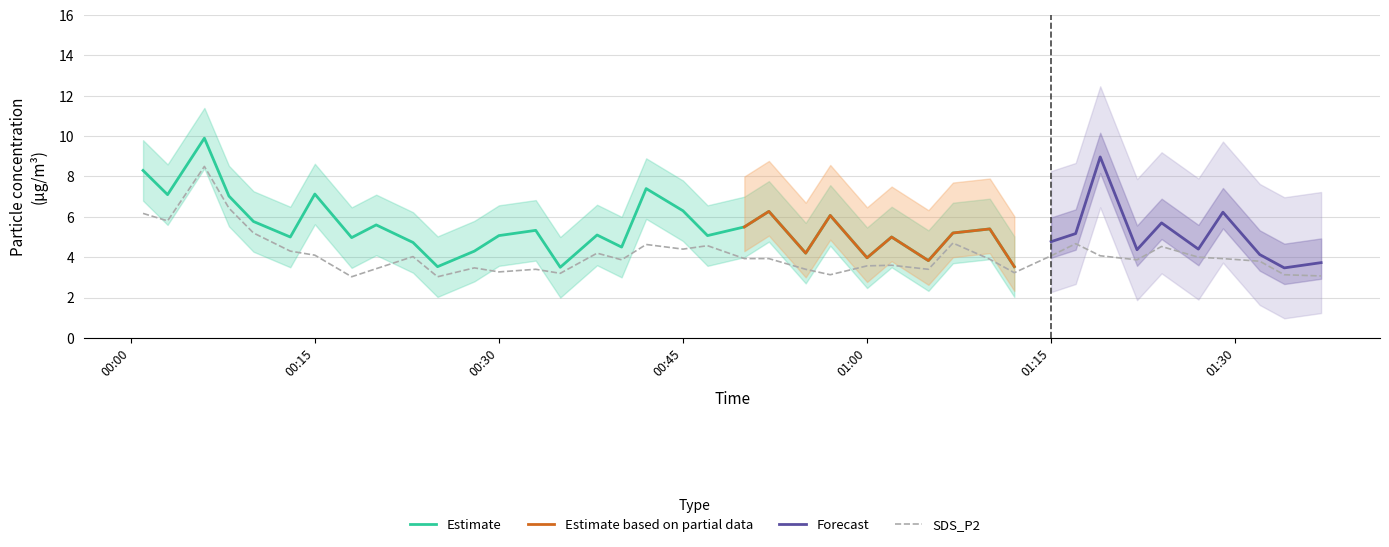

Rank the categories by value from lowest to highest.

2021/07/18 00:18, 2021/07/18 00:25, 2021/07/18 01:37, 2021/07/18 00:57, 2021/07/18 01:34, 2021/07/18 00:35, 2021/07/18 01:12, 2021/07/18 00:30, 2021/07/18 00:33, 2021/07/18 00:55, 2021/07/18 01:05, 2021/07/18 00:20, 2021/07/18 00:28, 2021/07/18 01:00, 2021/07/18 01:02, 2021/07/18 01:32, 2021/07/18 00:40, 2021/07/18 01:22, 2021/07/18 01:10, 2021/07/18 00:50, 2021/07/18 00:52, 2021/07/18 01:29, 2021/07/18 01:27, 2021/07/18 00:23, 2021/07/18 01:15, 2021/07/18 01:19, 2021/07/18 00:15, 2021/07/18 00:38, 2021/07/18 00:13, 2021/07/18 00:45, 2021/07/18 01:24, 2021/07/18 00:47, 2021/07/18 00:42, 2021/07/18 01:17, 2021/07/18 01:07, 2021/07/18 00:10, 2021/07/18 00:03, 2021/07/18 00:01, 2021/07/18 00:08, 2021/07/18 00:06